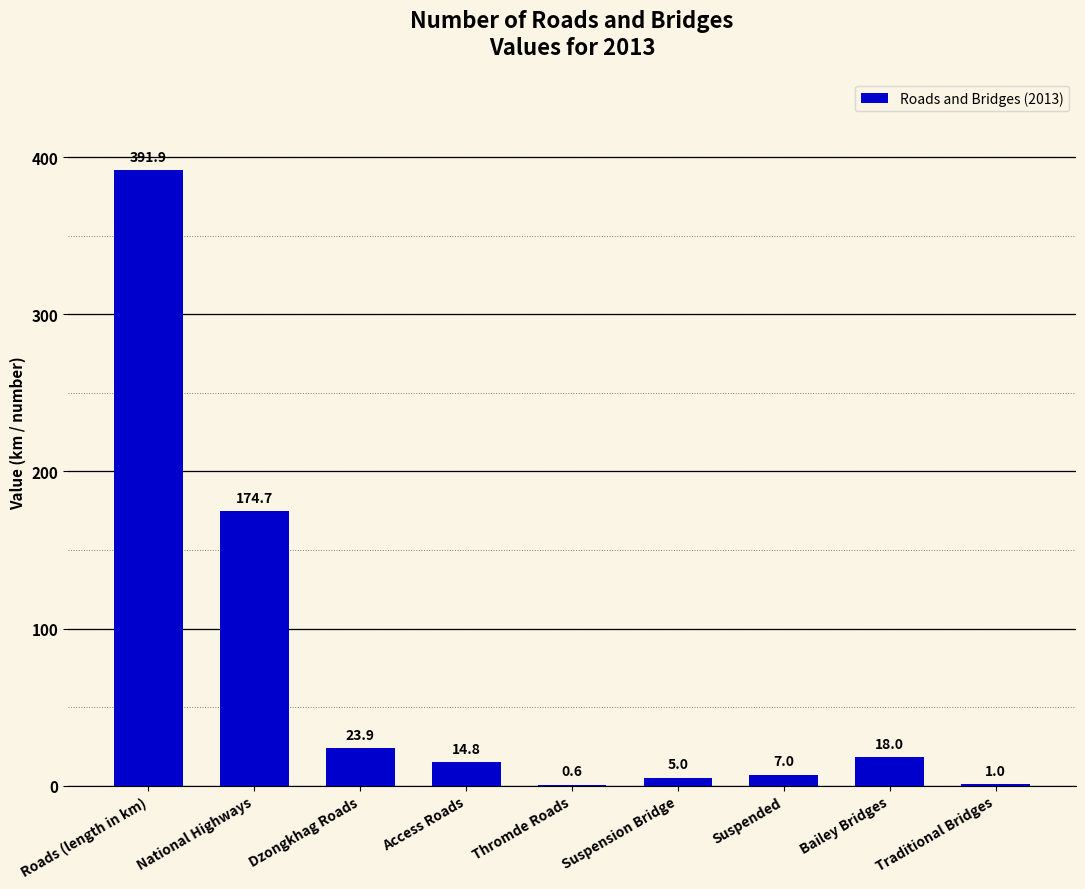

What value does the data have at Traditional Bridges?

1.0